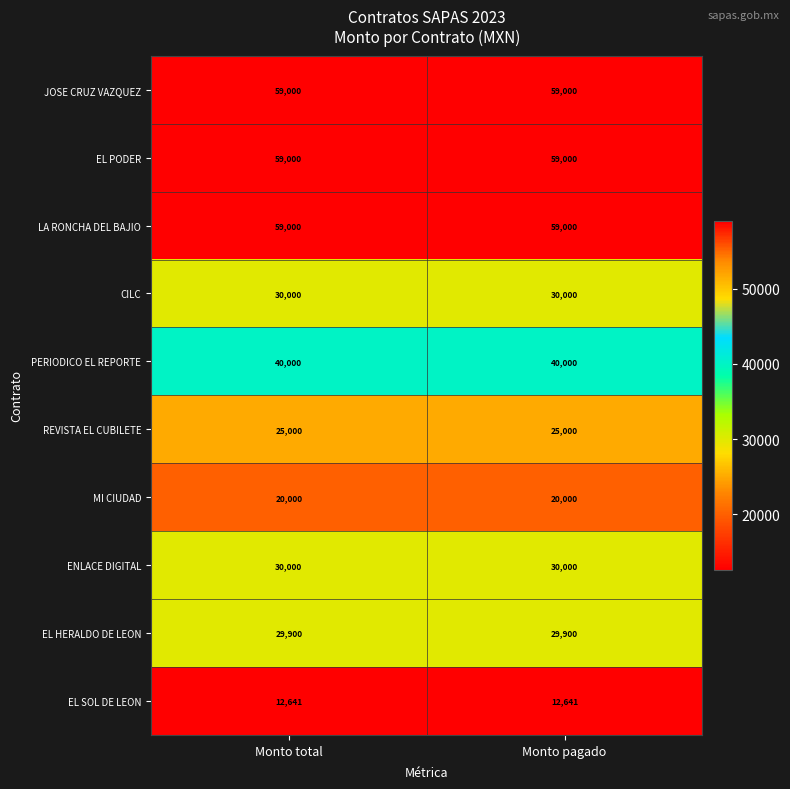

The value of EL PODER at Monto pagado is 59000. True or false?

True